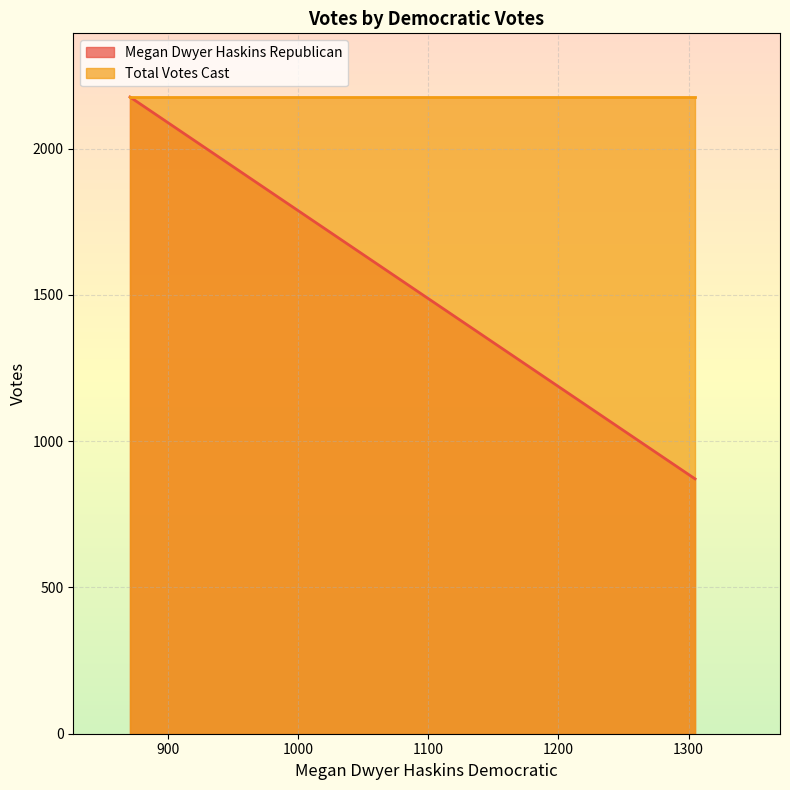

Which category has the highest value in the Megan Dwyer Haskins Republican series?

871